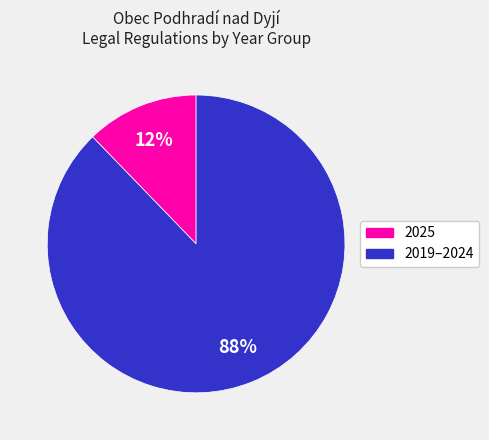

Does any single category account for the majority?

Yes